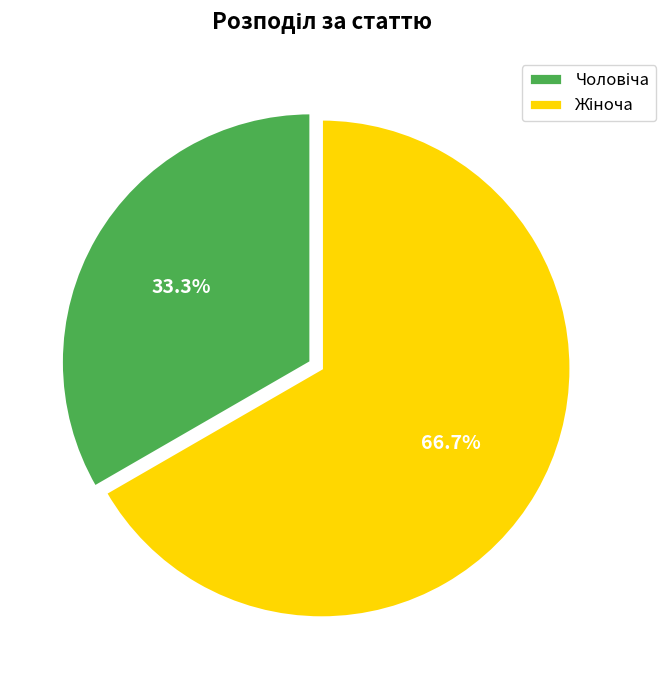

Is there a majority slice in this chart?

Yes